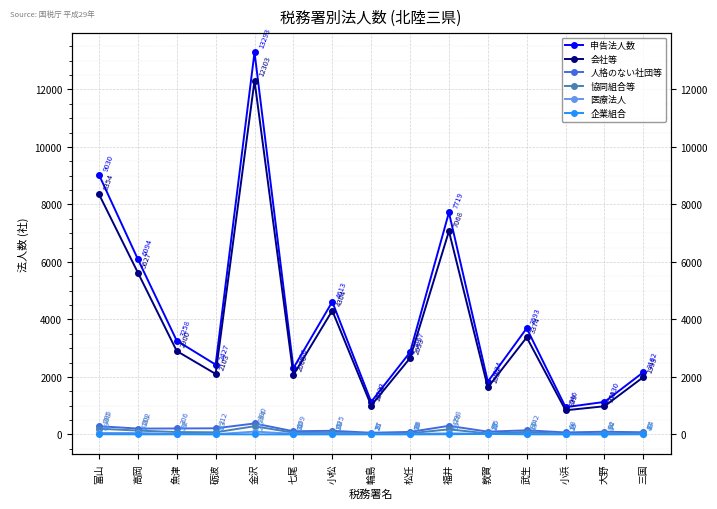

The 申告法人数 series shows 946 at 小浜. True or false?

True